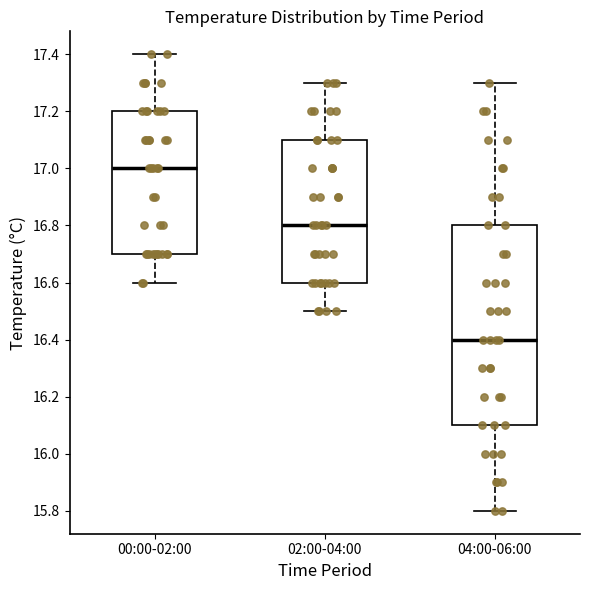

Reading left to right, transcribe this box plot: for each box, give where its median line is, the range the box spans, and where its two whiskers end, as read against the y-axis. The values are not printed on the chart, so give them approximately, as read against the axis.

00:00-02:00: median 17.0, box 16.7 to 17.2, whiskers 16.6 to 17.4
02:00-04:00: median 16.8, box 16.6 to 17.1, whiskers 16.5 to 17.3
04:00-06:00: median 16.4, box 16.1 to 16.8, whiskers 15.8 to 17.3